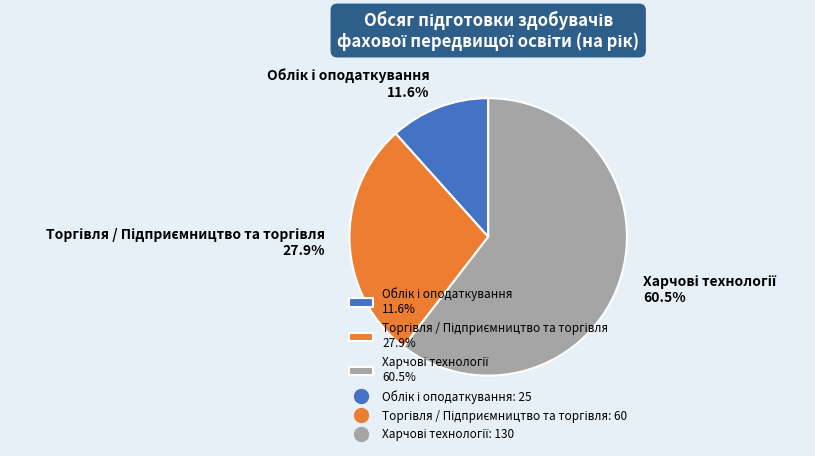

Which category accounts for the majority?

Харчові технології